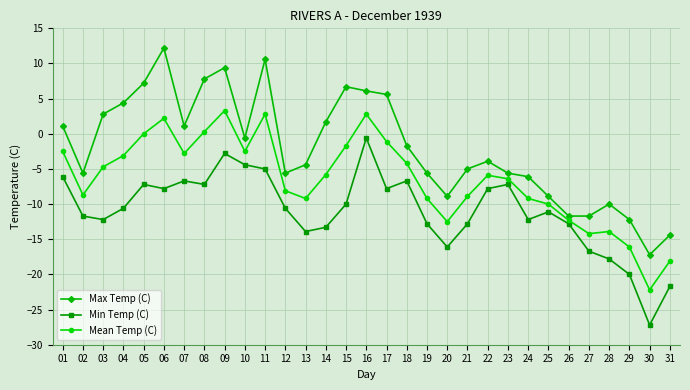

What is the value of the Mean Temp (C) point at the 29th from the left?

-16.1